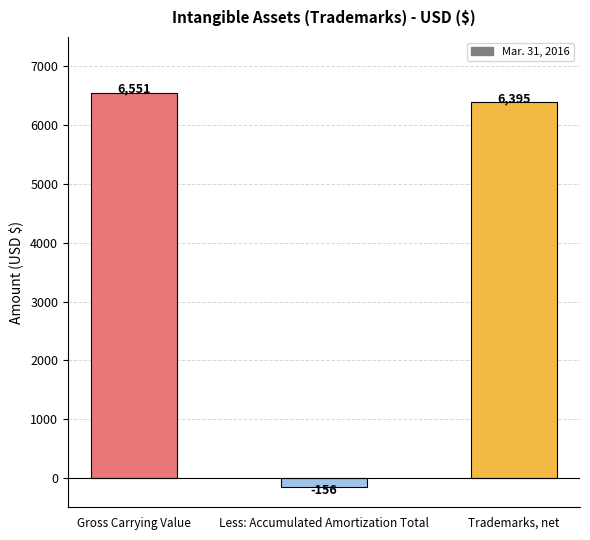

What is the maximum value shown in the chart?

6551